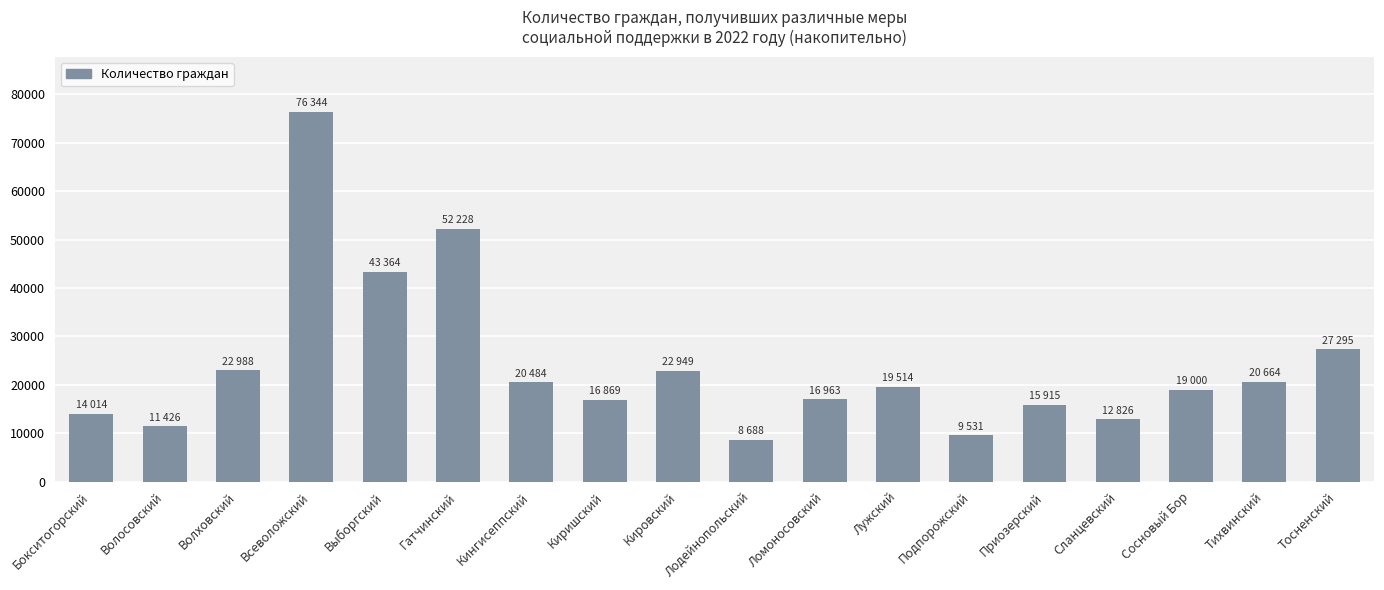

What is the sum of all values?

431062